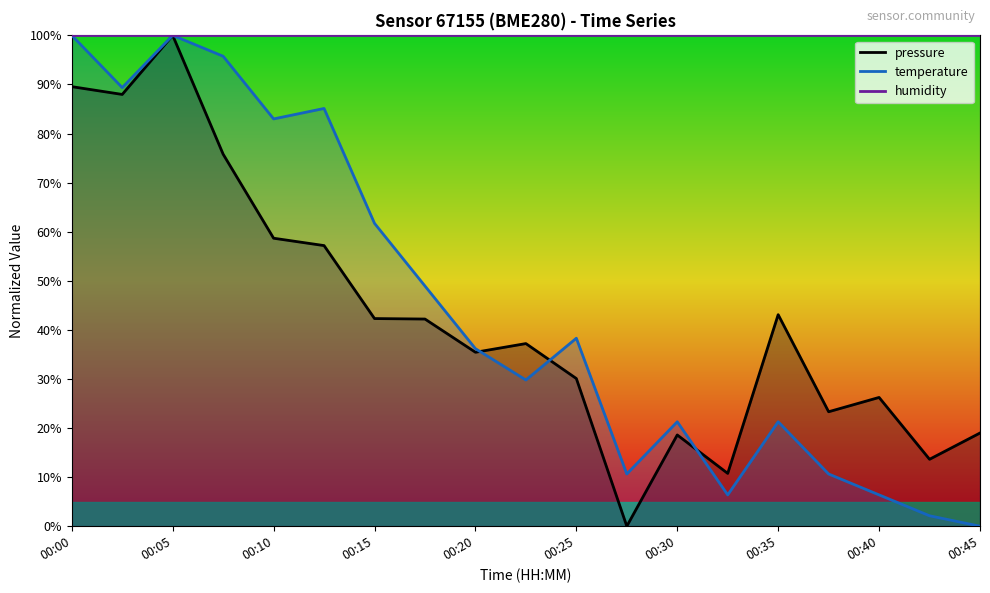

Is this an area chart (filled region under the line)?

No